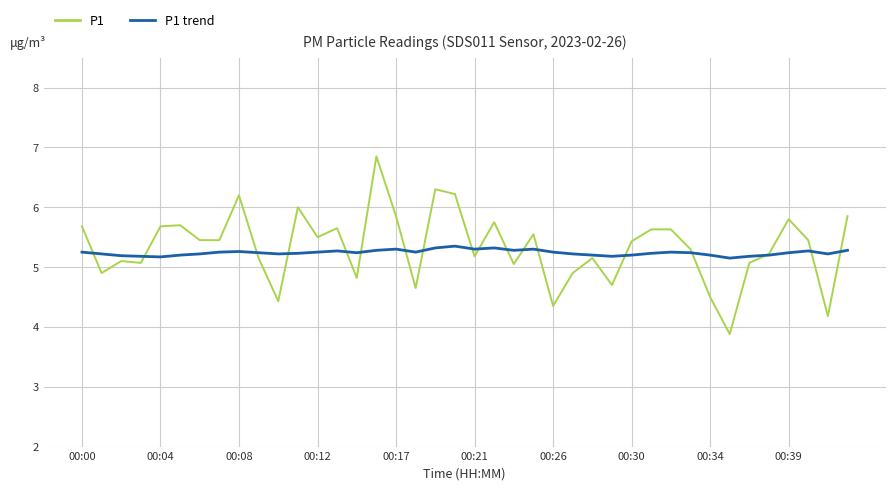

What is the minimum value shown in the chart?

3.9